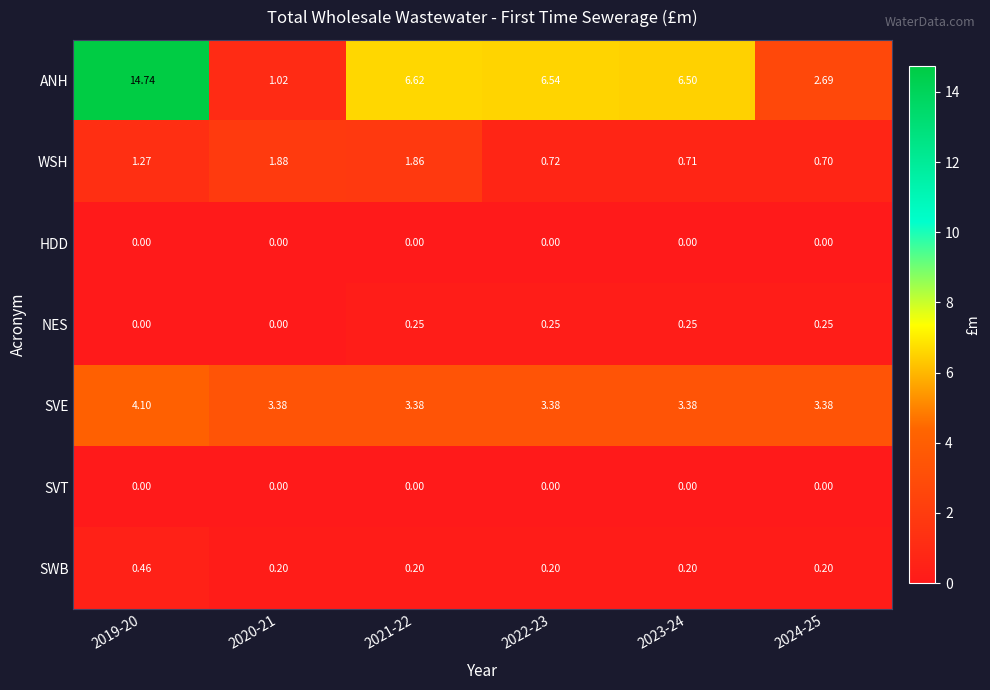

How many distinct data groups are displayed?

7